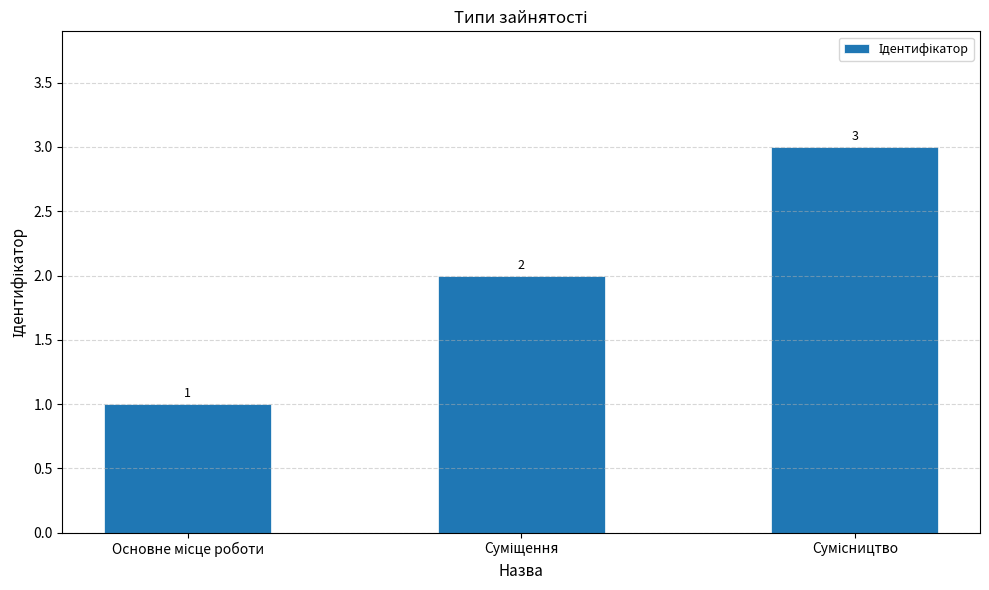

What is the greatest value displayed?

3